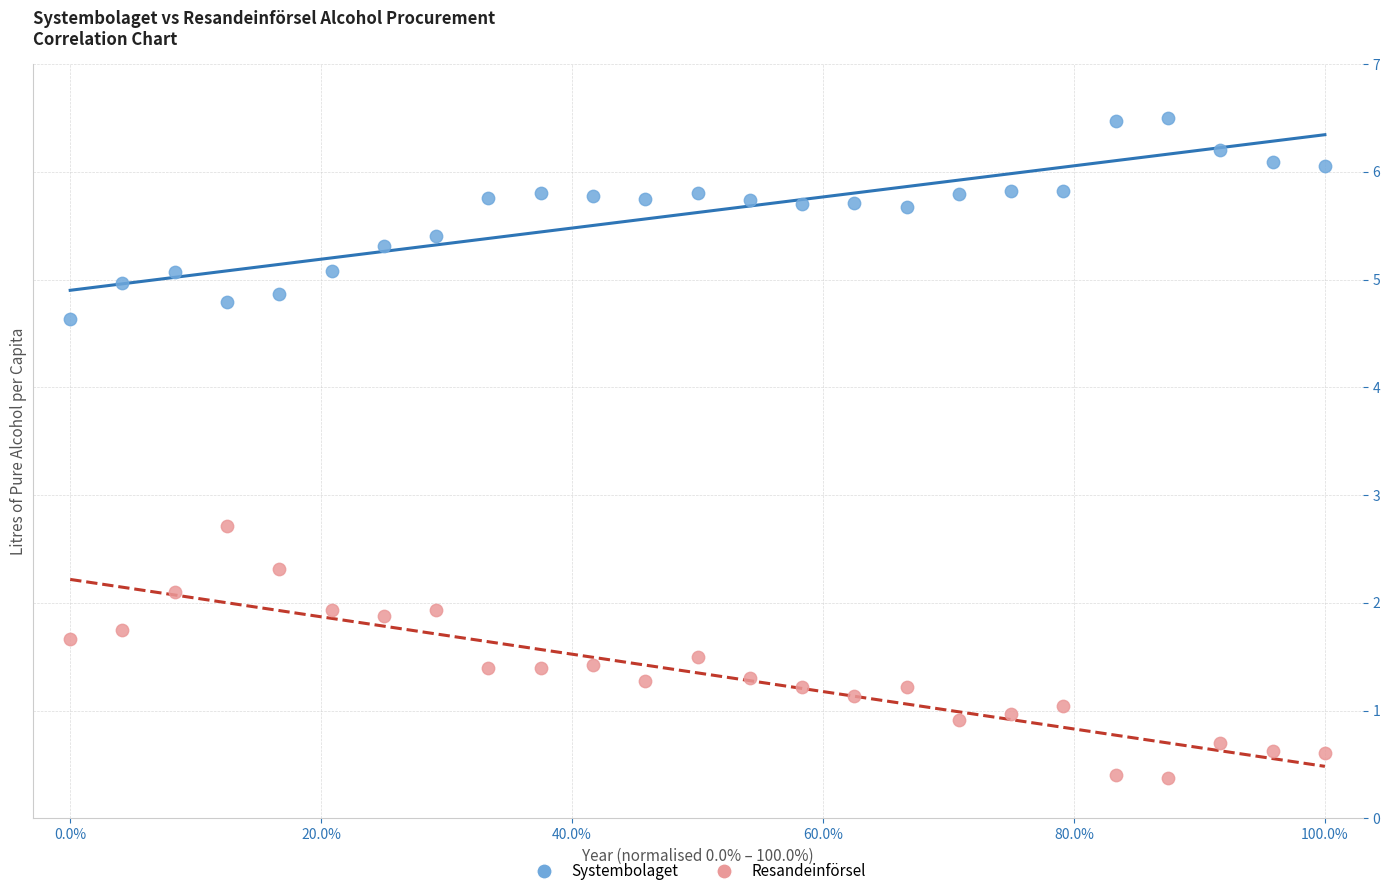

Across all series, what Y value is closest to 3?

2.7